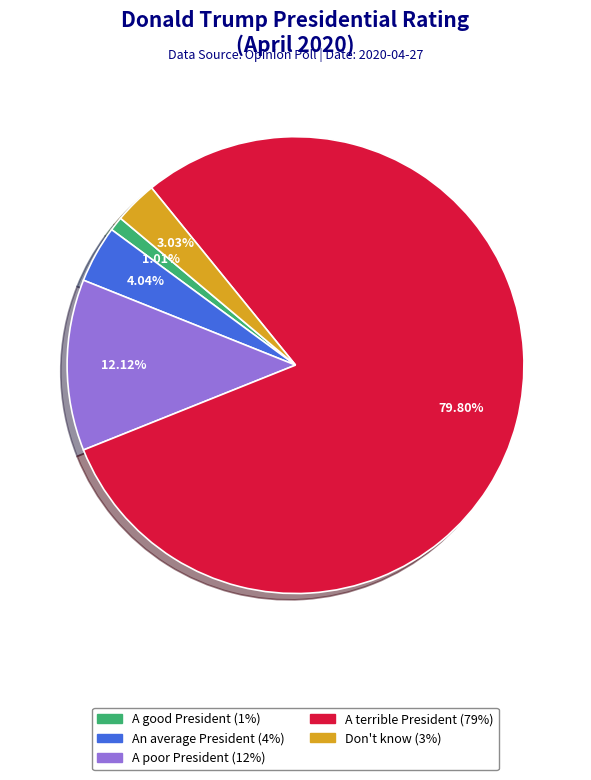

How many slices are in this pie chart?

5